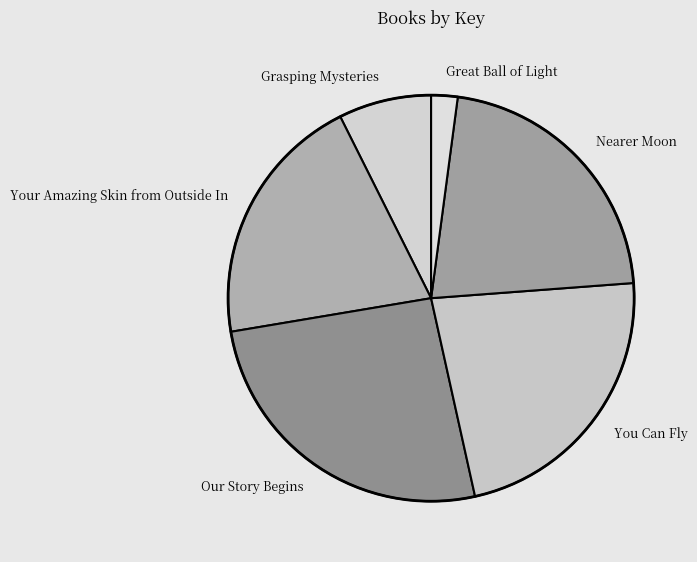

Approximately how many times larger is the value at Grasping Mysteries compared to Your Amazing Skin from Outside In?

0.4